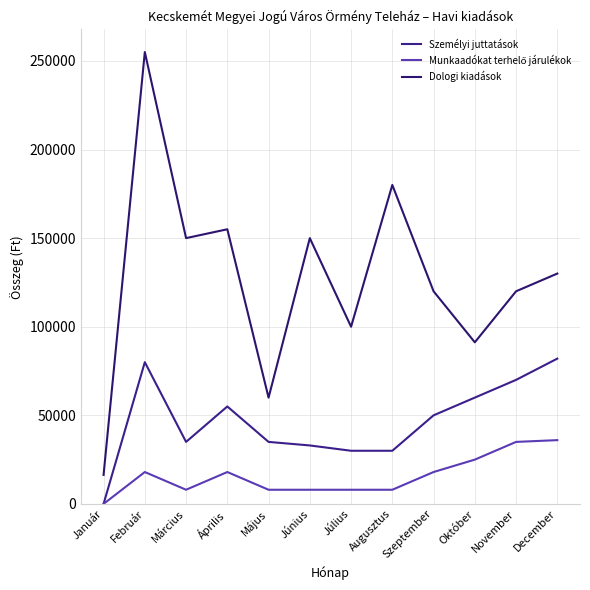

Reading left to right, extract all data points from this chart.

Személyi juttatások: 0	80000	35000	55000	35000	33000	30000	30000	50000	60000	70000	82000
Munkaadókat terhelő járulékok: 0	18000	8000	18000	8000	8000	8000	8000	18000	25000	35000	36000
Dologi kiadások: 16374	255000	150000	155000	59972	150000	100000	180000	120000	91200	120000	130000